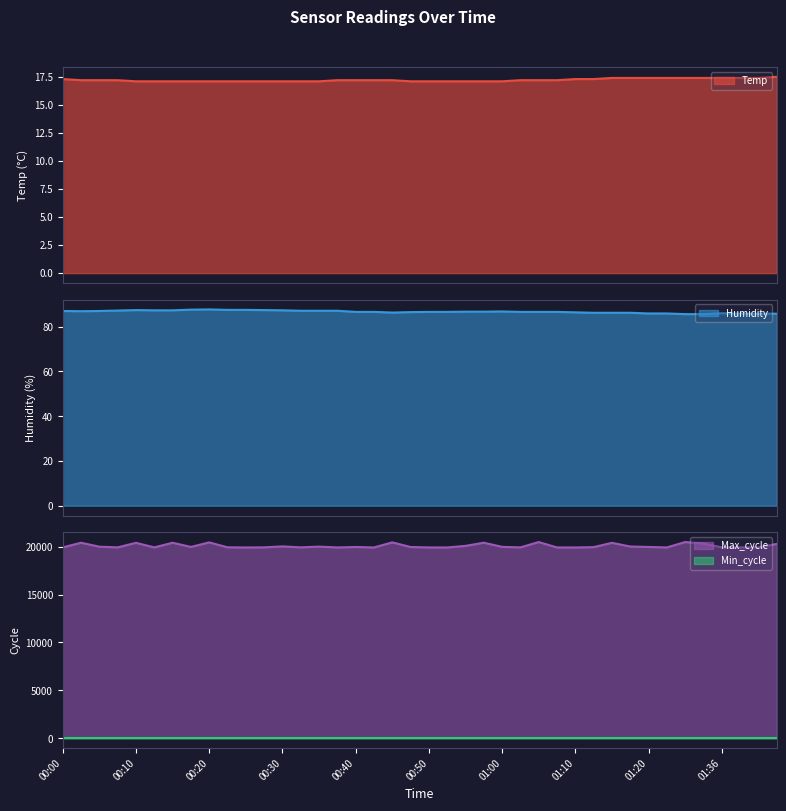

Which series has the largest range (max minus min)?

Max_cycle